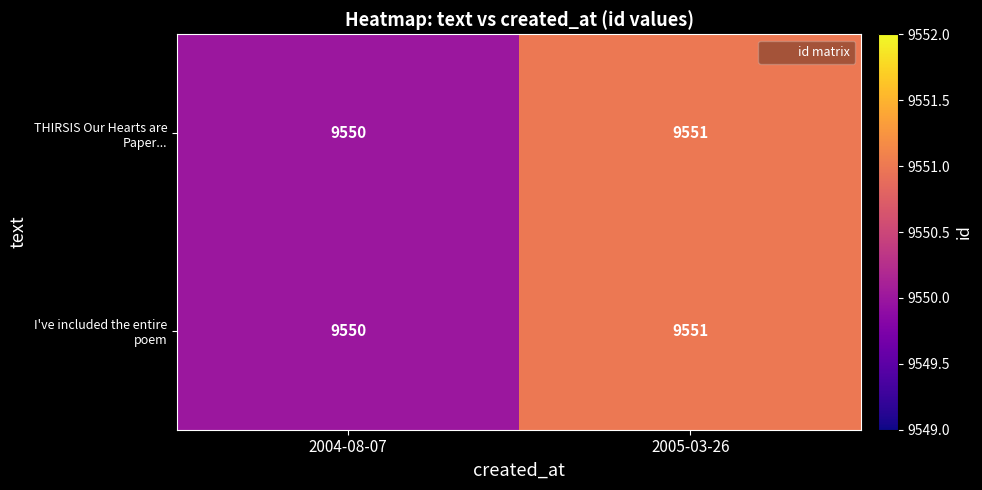

Rank the categories by I've included the entire poem value from highest to lowest.

2005-03-26, 2004-08-07